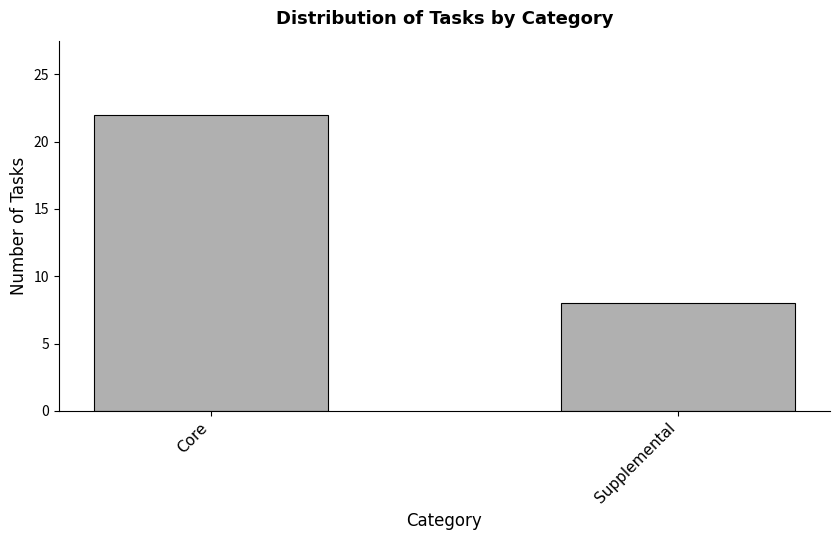

What is the change in value from Core to Supplemental?

-14